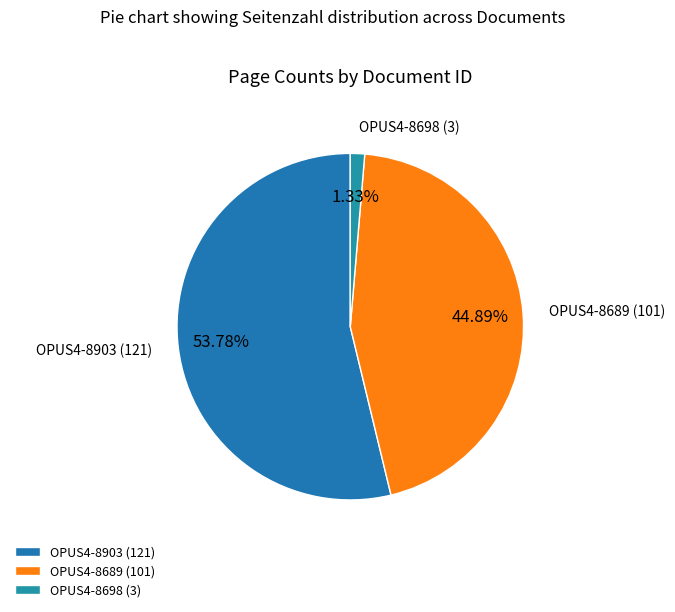

To the nearest percent, what is the difference between the largest and smallest slice percentages?

52%